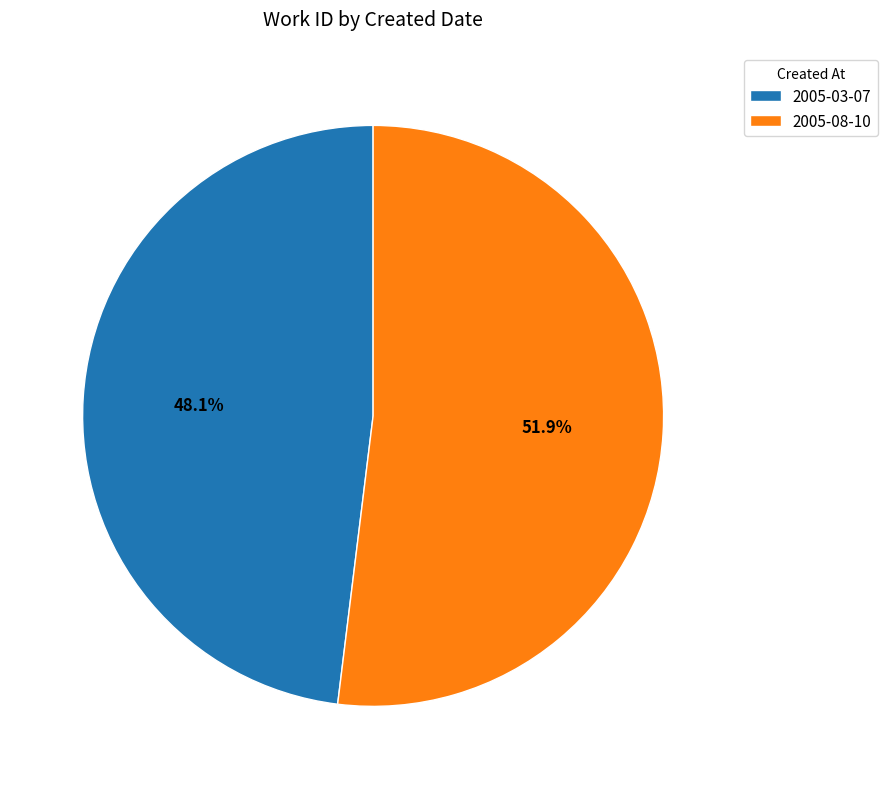

To the nearest percent, what percentage of the pie is 2005-03-07?

48%